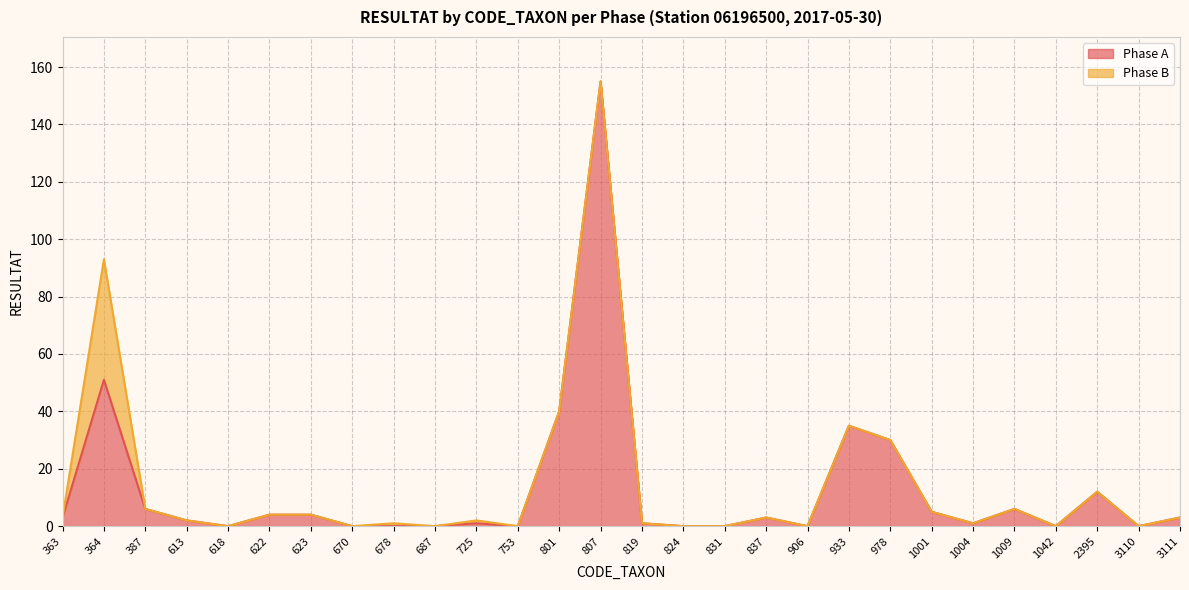

At which category does the data reach its first local valley?

618